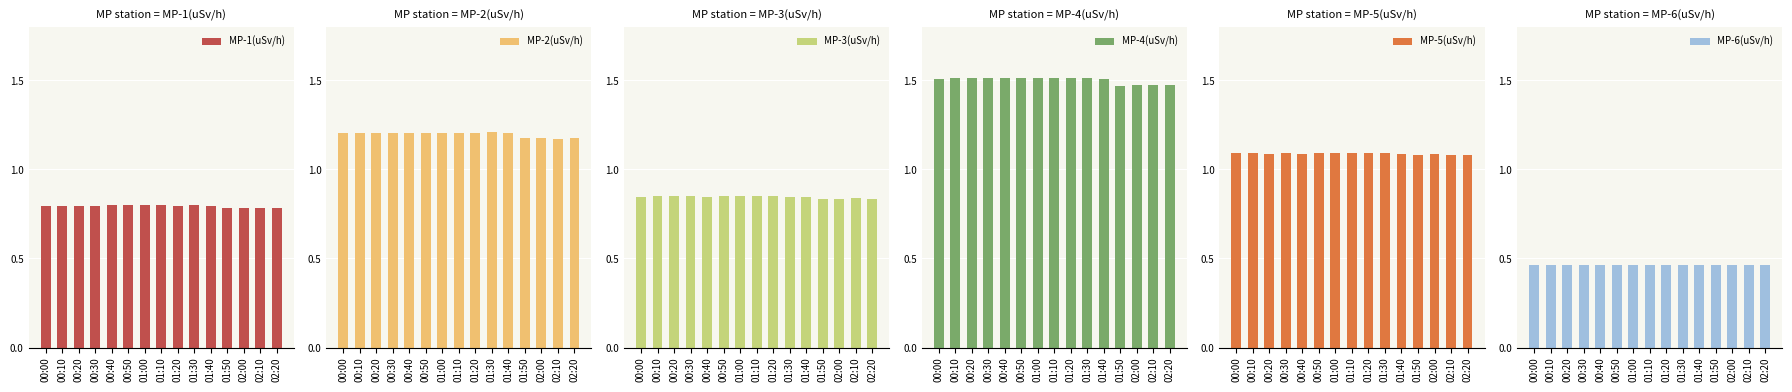

Reading right to left, what are all the values shown in this chart?

MP-1(uSv/h): 02:20=0.8	02:10=0.8	02:00=0.8	01:50=0.8	01:40=0.8	01:30=0.8	01:20=0.8	01:10=0.8	01:00=0.8	00:50=0.8	00:40=0.8	00:30=0.8	00:20=0.8	00:10=0.8	00:00=0.8
MP-2(uSv/h): 02:20=1.2	02:10=1.2	02:00=1.2	01:50=1.2	01:40=1.2	01:30=1.2	01:20=1.2	01:10=1.2	01:00=1.2	00:50=1.2	00:40=1.2	00:30=1.2	00:20=1.2	00:10=1.2	00:00=1.2
MP-3(uSv/h): 02:20=0.8	02:10=0.8	02:00=0.8	01:50=0.8	01:40=0.8	01:30=0.8	01:20=0.8	01:10=0.8	01:00=0.8	00:50=0.8	00:40=0.8	00:30=0.8	00:20=0.8	00:10=0.8	00:00=0.8
MP-4(uSv/h): 02:20=1.5	02:10=1.5	02:00=1.5	01:50=1.5	01:40=1.5	01:30=1.5	01:20=1.5	01:10=1.5	01:00=1.5	00:50=1.5	00:40=1.5	00:30=1.5	00:20=1.5	00:10=1.5	00:00=1.5
MP-5(uSv/h): 02:20=1.1	02:10=1.1	02:00=1.1	01:50=1.1	01:40=1.1	01:30=1.1	01:20=1.1	01:10=1.1	01:00=1.1	00:50=1.1	00:40=1.1	00:30=1.1	00:20=1.1	00:10=1.1	00:00=1.1
MP-6(uSv/h): 02:20=0.5	02:10=0.5	02:00=0.5	01:50=0.5	01:40=0.5	01:30=0.5	01:20=0.5	01:10=0.5	01:00=0.5	00:50=0.5	00:40=0.5	00:30=0.5	00:20=0.5	00:10=0.5	00:00=0.5